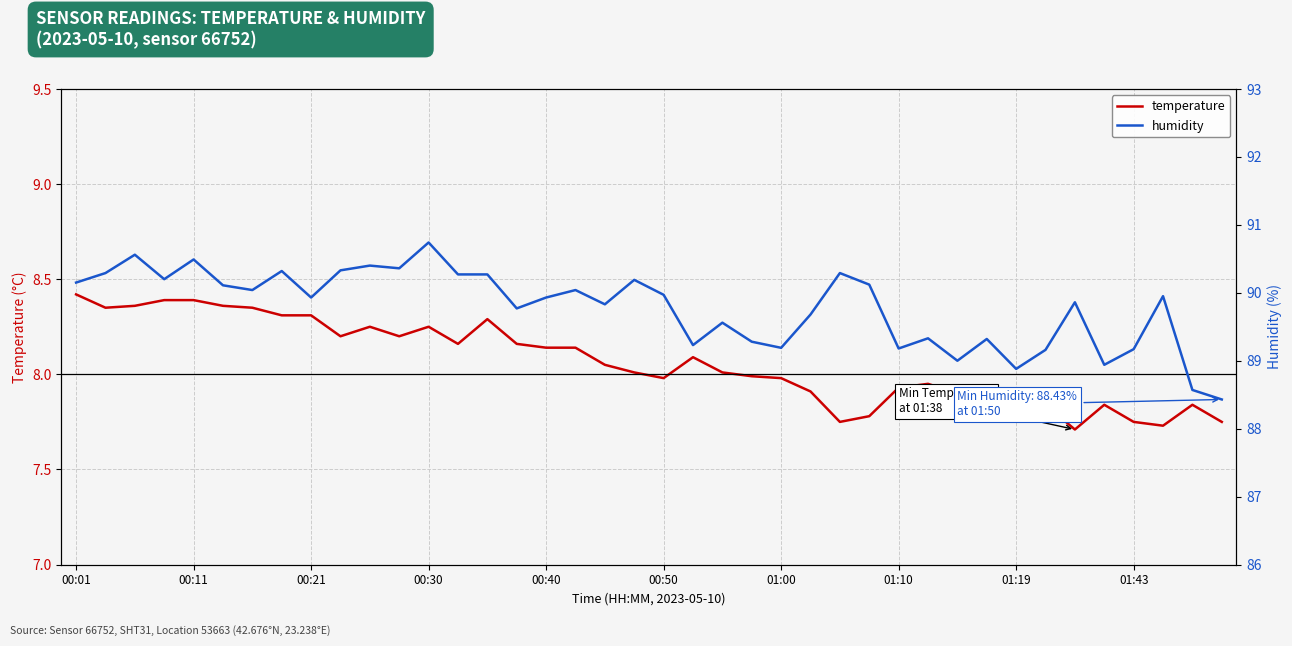

Is it true that temperature equals 11.1 at 00:21?

False